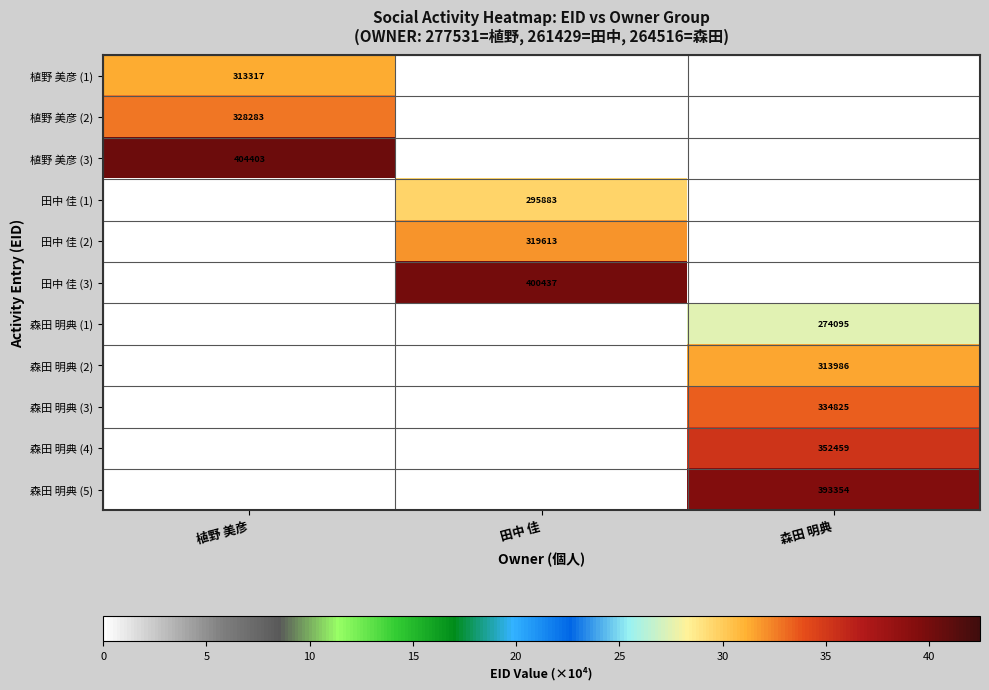

Is it true that 植野 美彦 (2) equals 328283 at 植野 美彦?

True